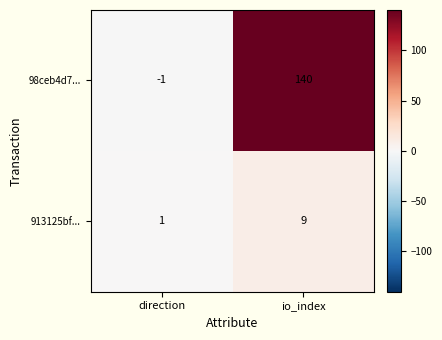

Between direction and io_index, which series saw the biggest shift?

98ceb4d7...